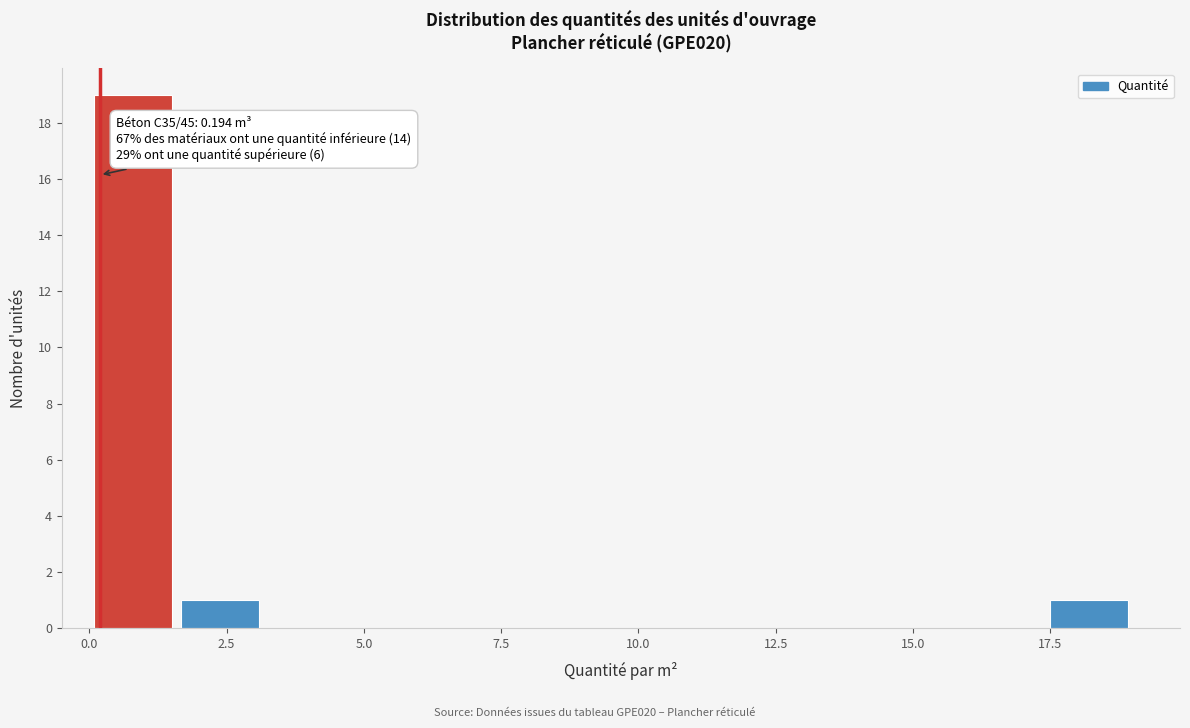

Read against the x-axis, roughly where is the centre of the tallest bar?

1.0